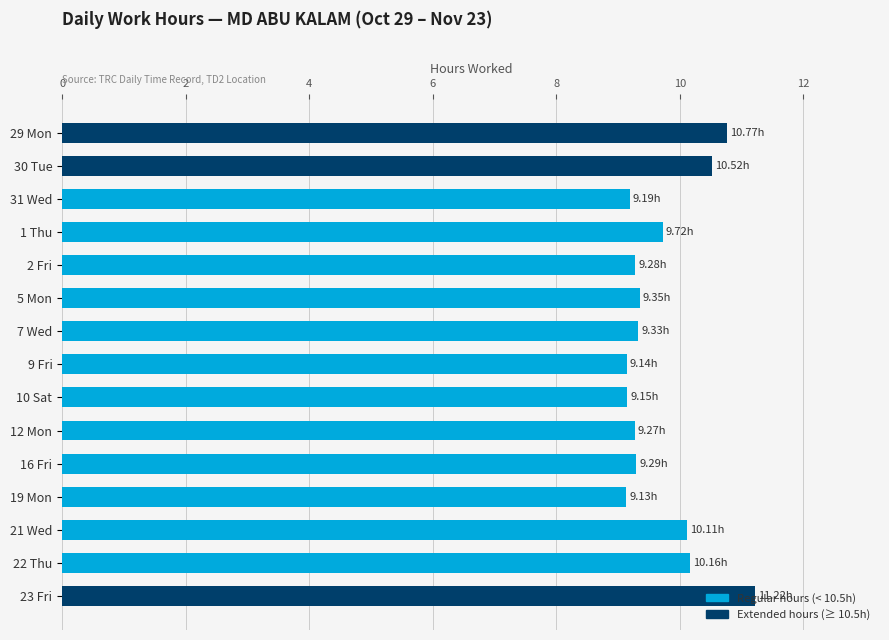

What is the sum of the values at 31 Wed and 1 Thu?

18.9